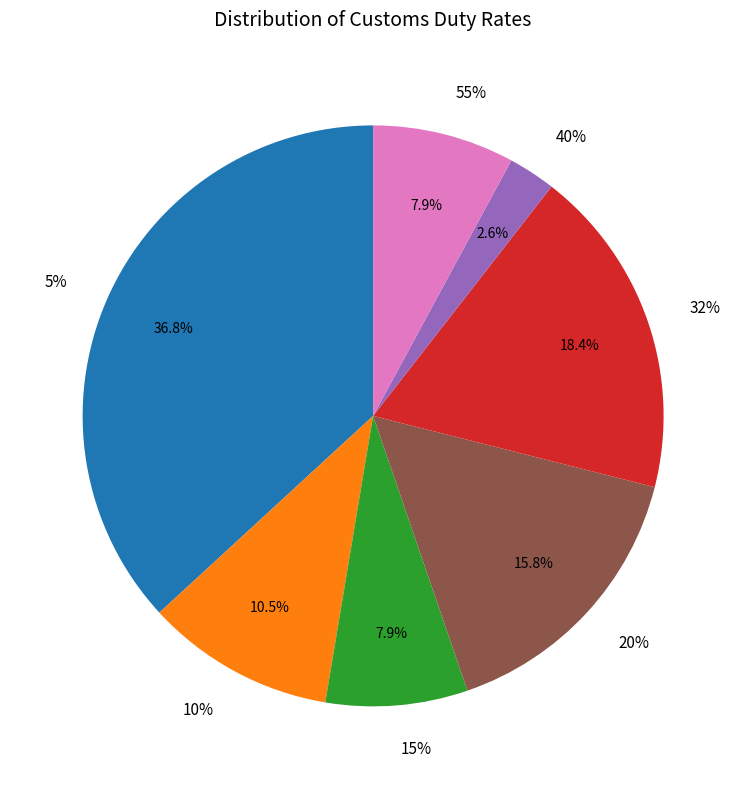

Is it true that 40 is 14% of the pie?

False